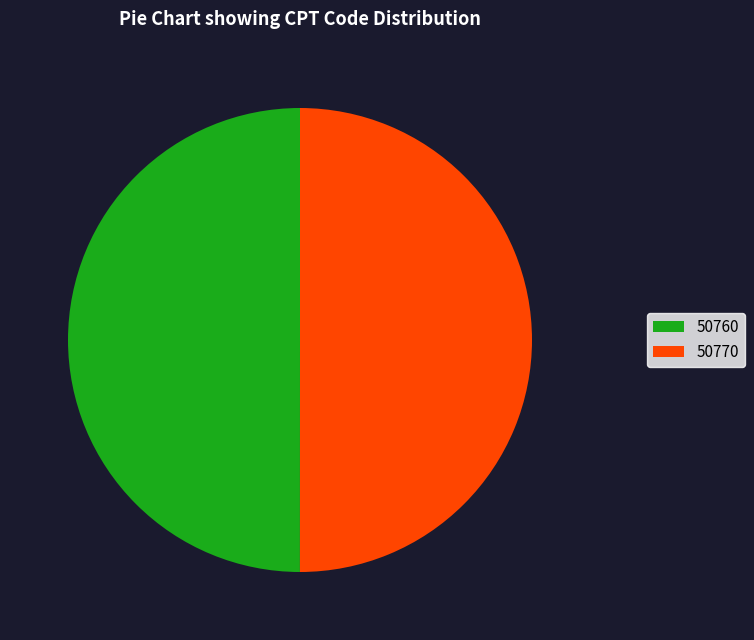

Do 50760 and 50770 together represent more than half of the pie?

Yes